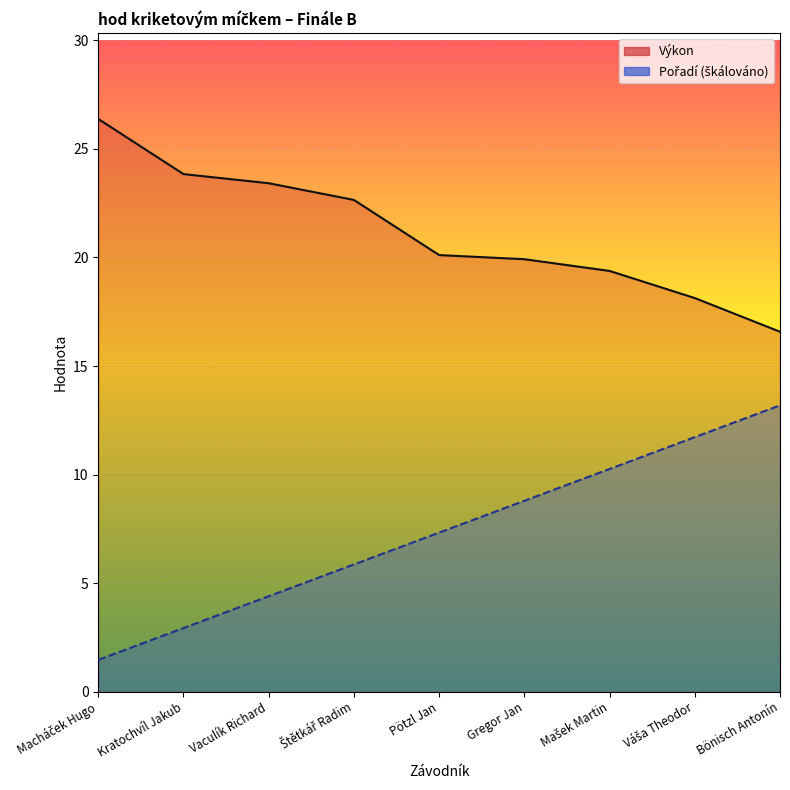

How many series are shown in this chart?

2